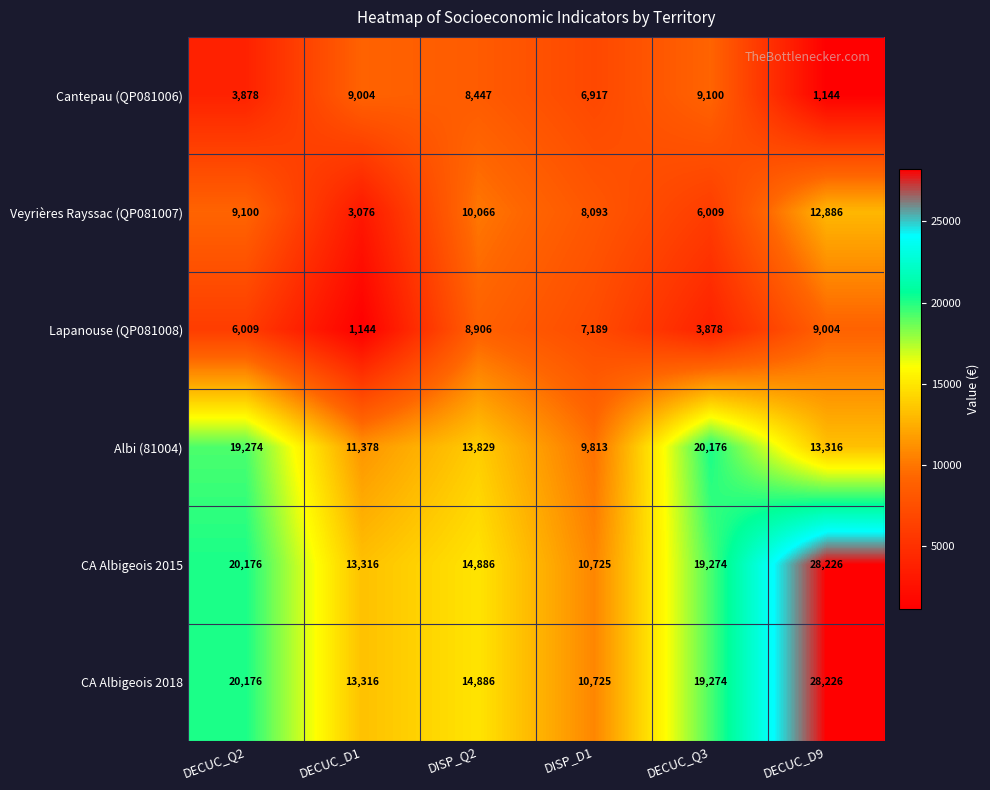

What is the sum of the Albi (81004) values at DECUC_Q2 and DECUC_Q3?

39450